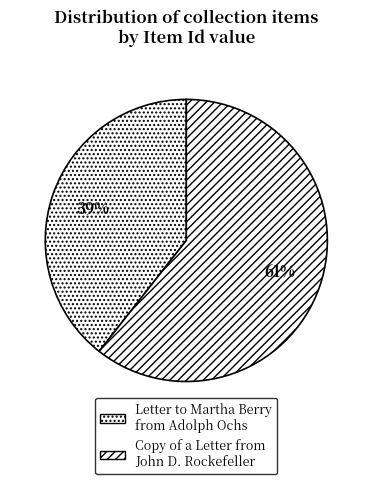

How many slices are in this pie chart?

2